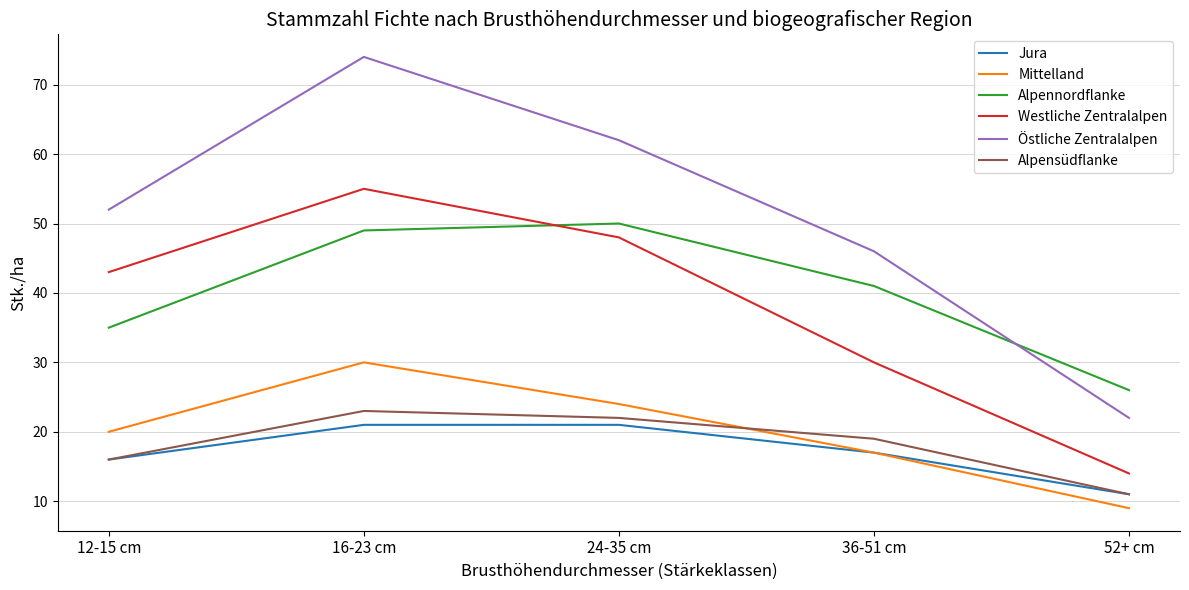

True or false: Westliche Zentralalpen and Alpensüdflanke cross at least once.

False